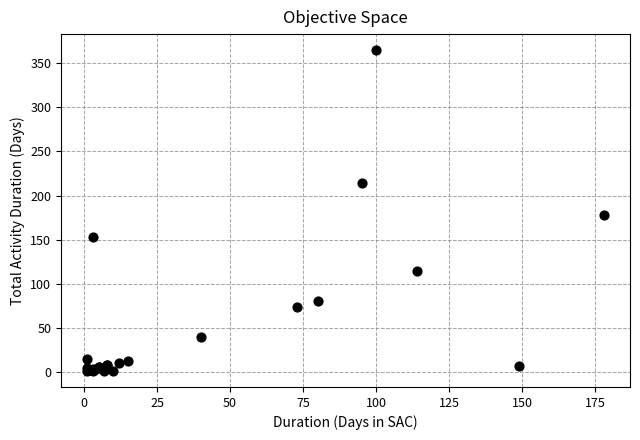

What Y value in the scatter plot is closest to 183?

178